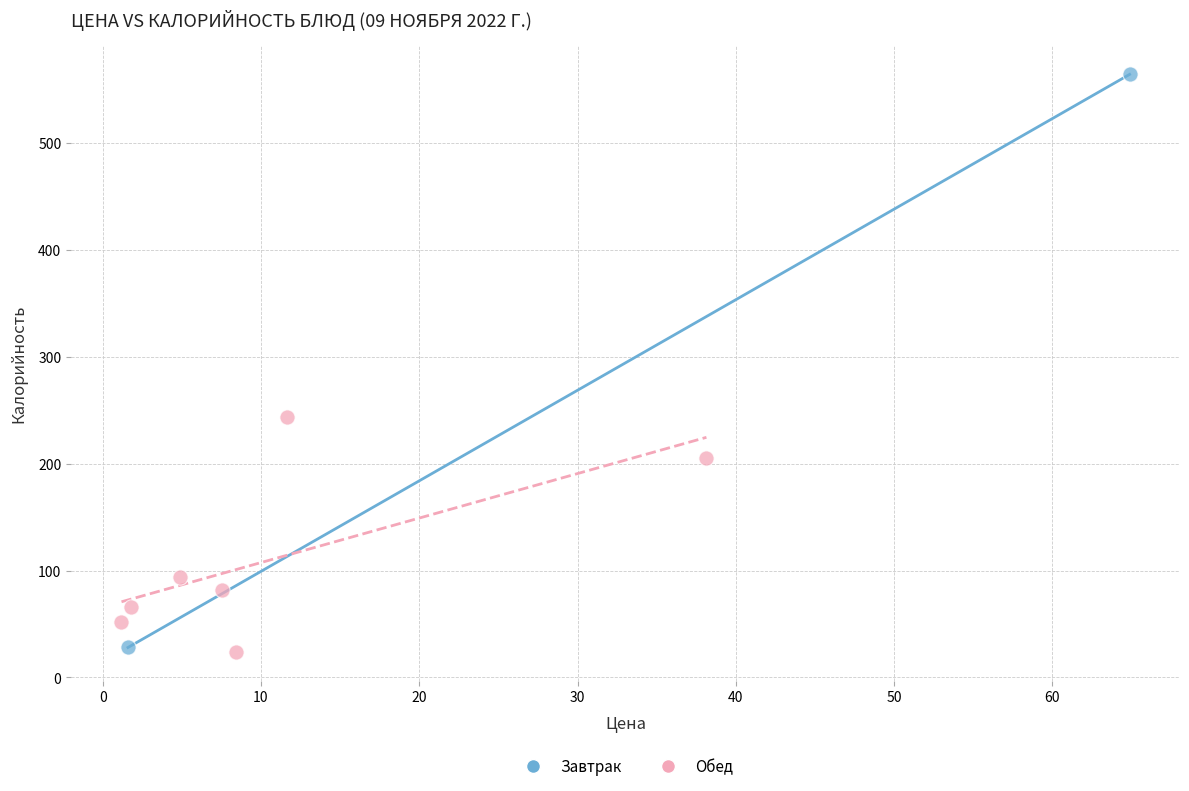

What are all the series names shown in the legend?

Завтрак, Обед